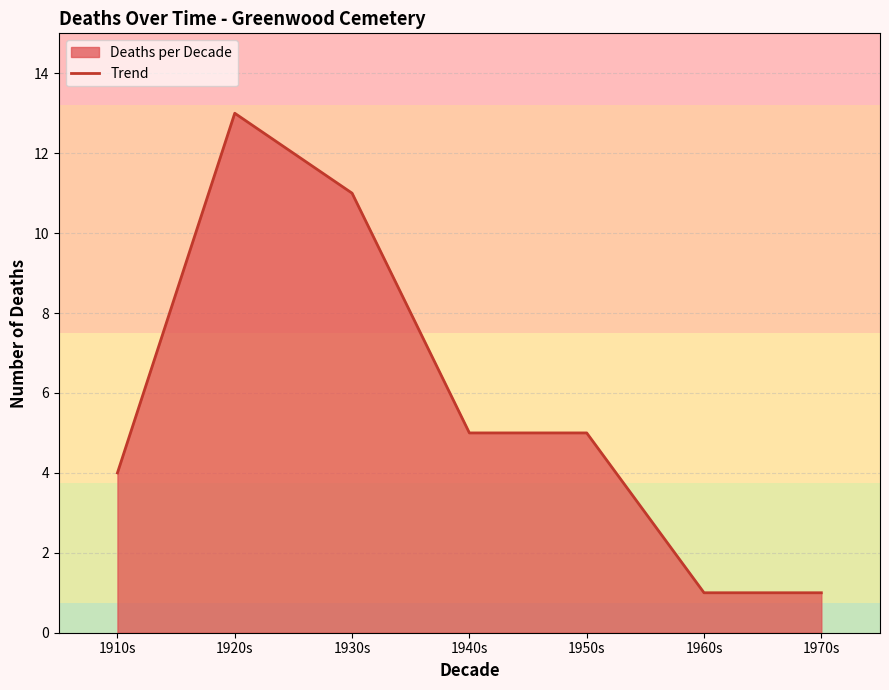

How many interior local peaks (higher than both neighbors) does the data have?

1